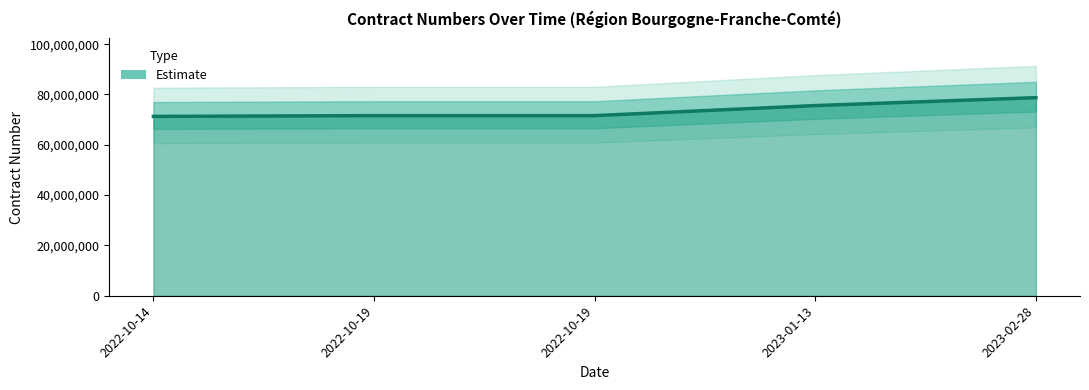

Rank the categories by value from highest to lowest.

2023-02-28, 2023-01-13, 2022-10-19, 2022-10-19, 2022-10-14